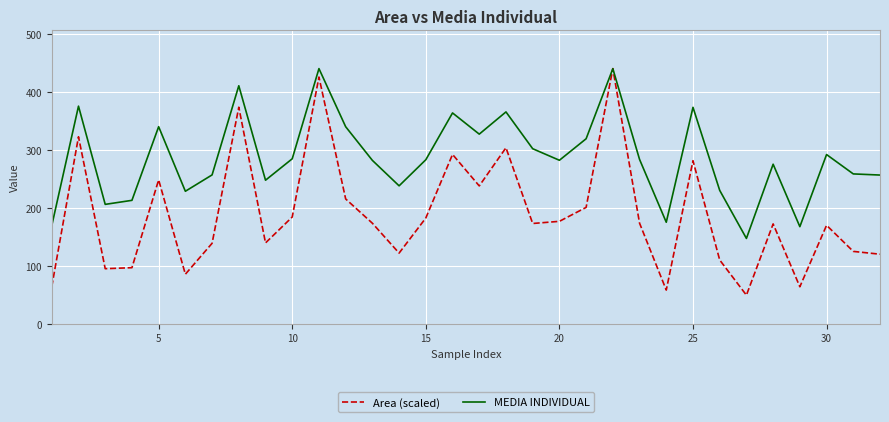

At how many categories does at least one series exceed 79?

32